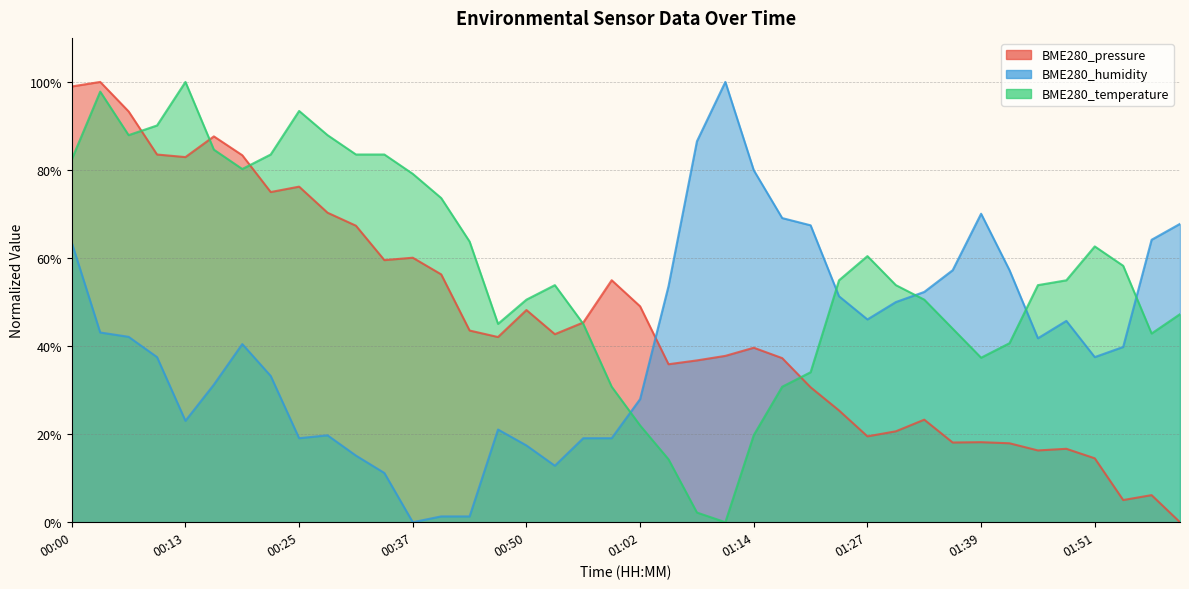

The value of BME280_pressure at 01:54 is 5.0. True or false?

True